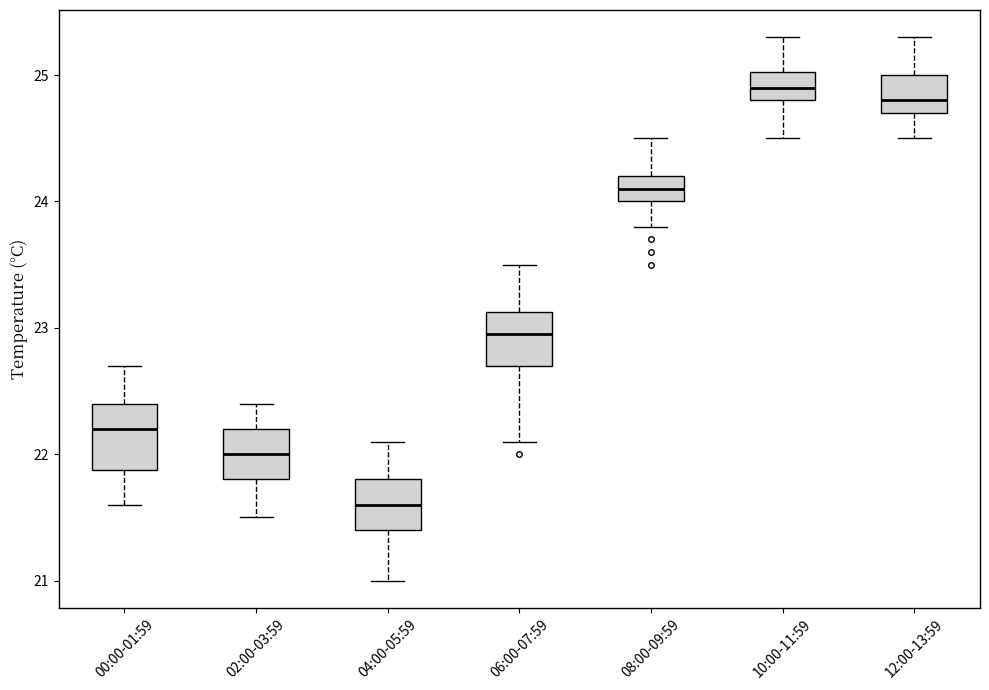

Which box has the lowest median line?

04:00-05:59